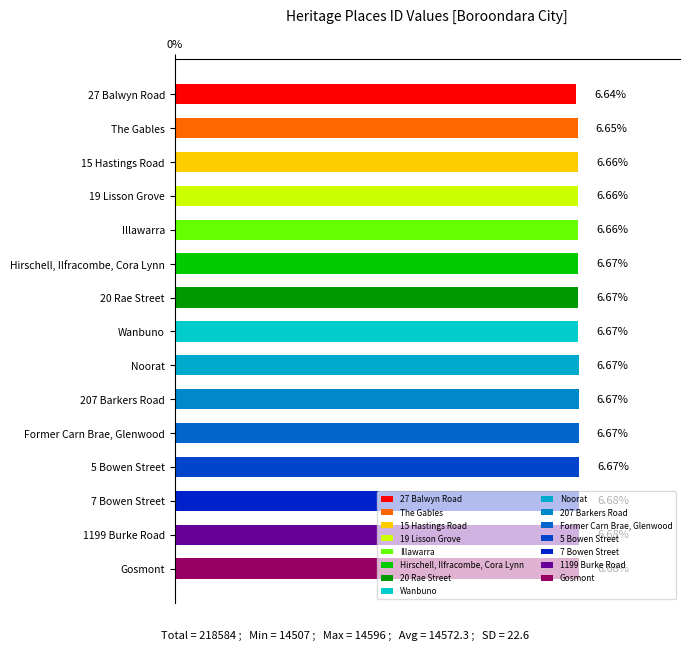

What is the label of the 5th bar from the top?

Illawarra